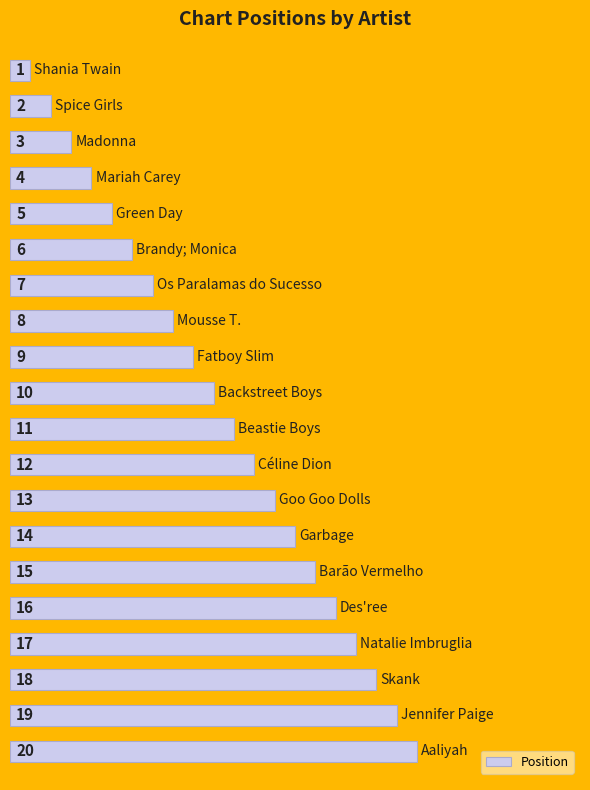

What is the greatest value displayed?

20